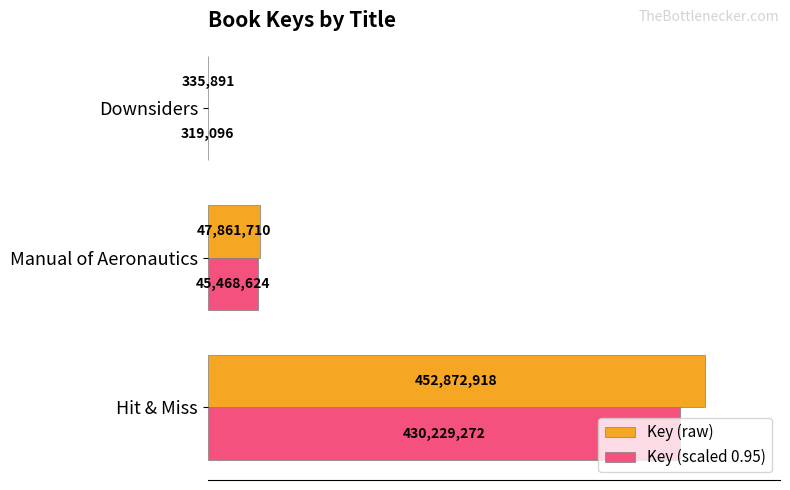

What are all the series names shown in the legend?

Key (raw), Key (scaled 0.95)